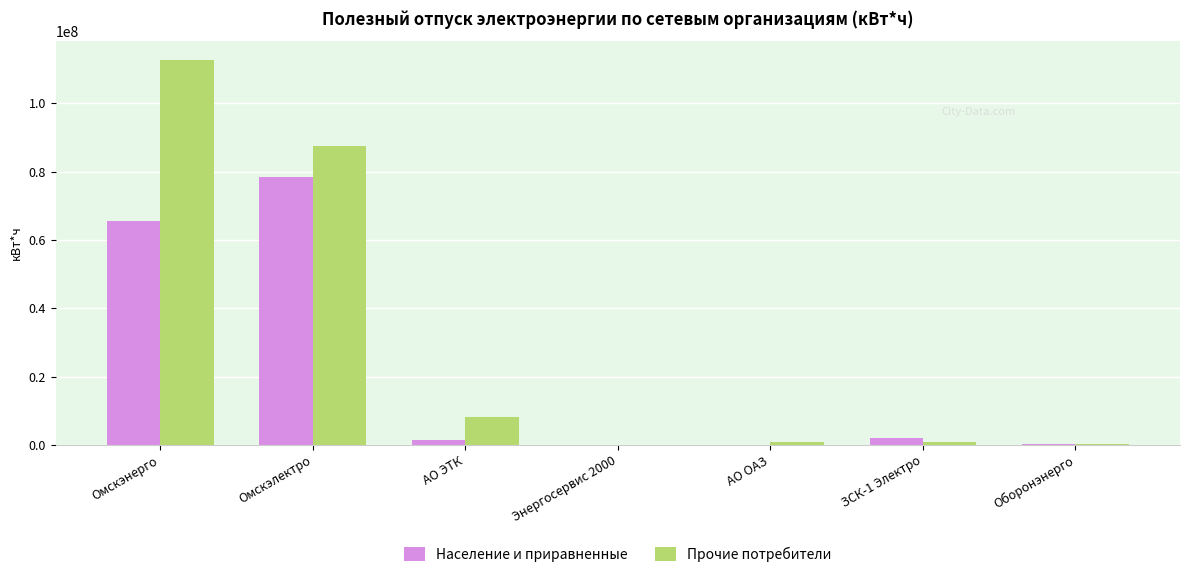

Is the value of Прочие потребители at ЗСК-1 Электро greater than the value of Население и приравненные at Омскэнерго?

No